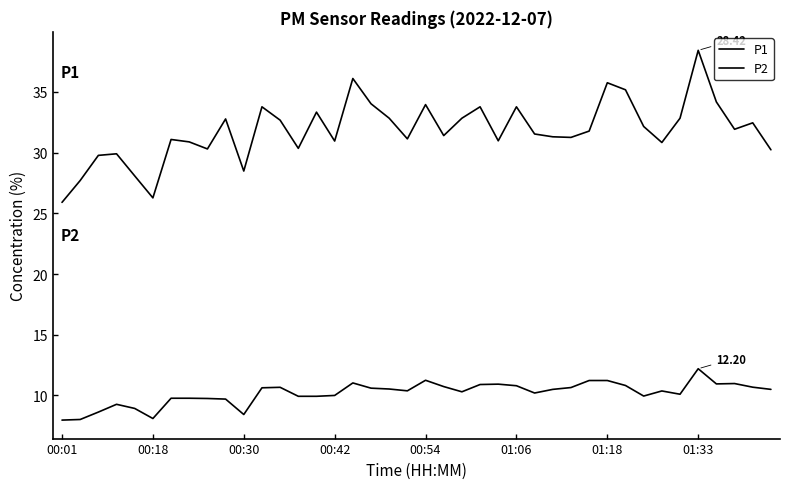

Which label corresponds to the smallest value in the chart?

00:01